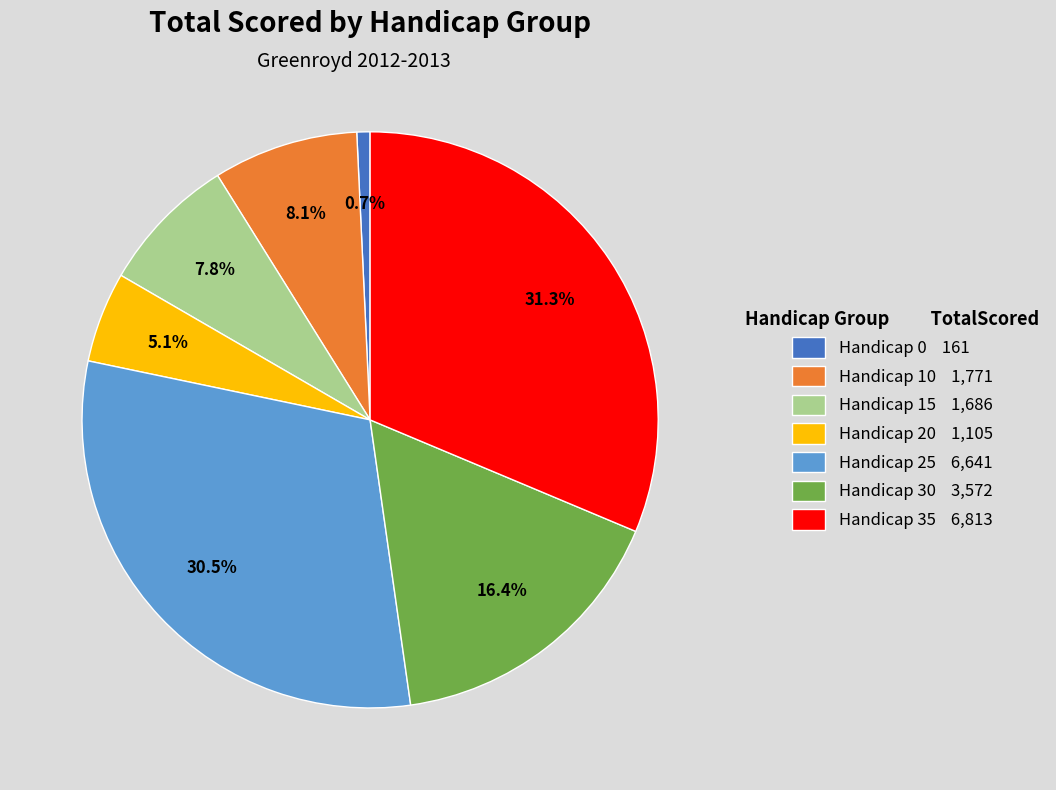

Is it true that Handicap 10 is 8% of the pie?

True